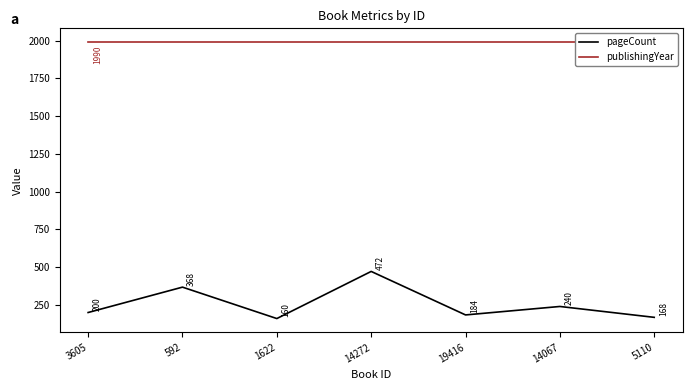

Between 14272 and 19416, which series saw the biggest shift?

pageCount